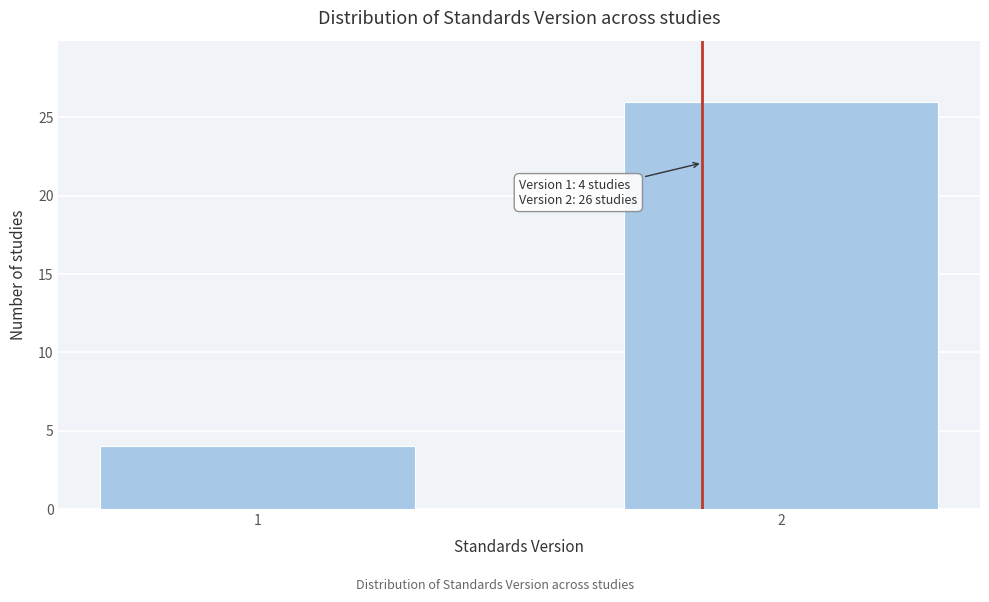

Reading left to right, extract all data points from this chart.

1=4	2=26